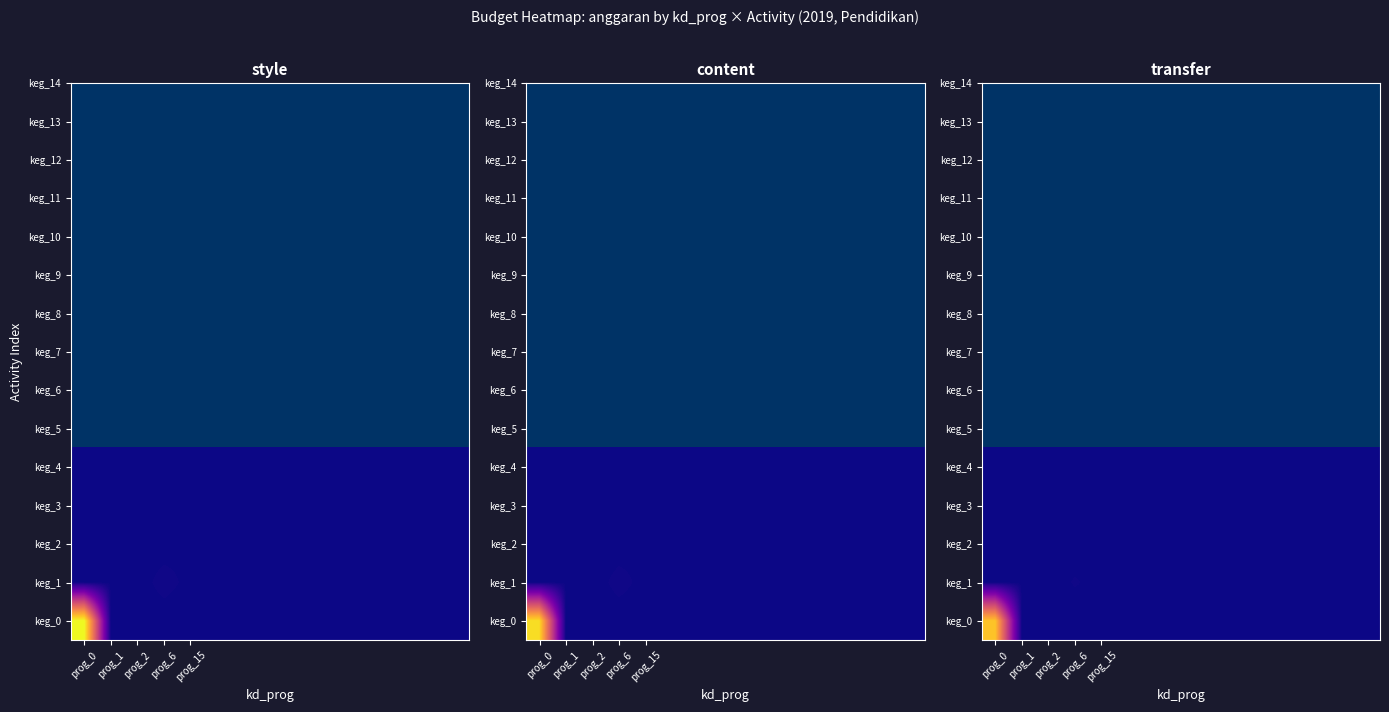

True or false: keg_0 has a value of -0.4 at prog_1.

False